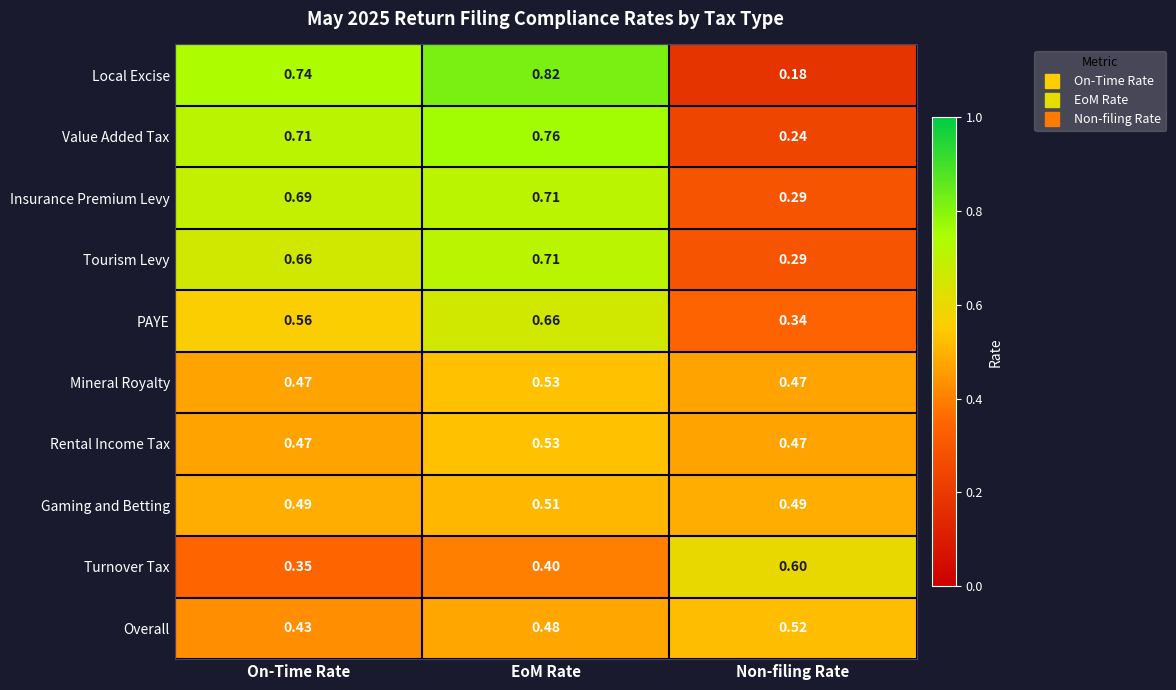

Which category has the lowest value in the PAYE series?

Non-filing Rate